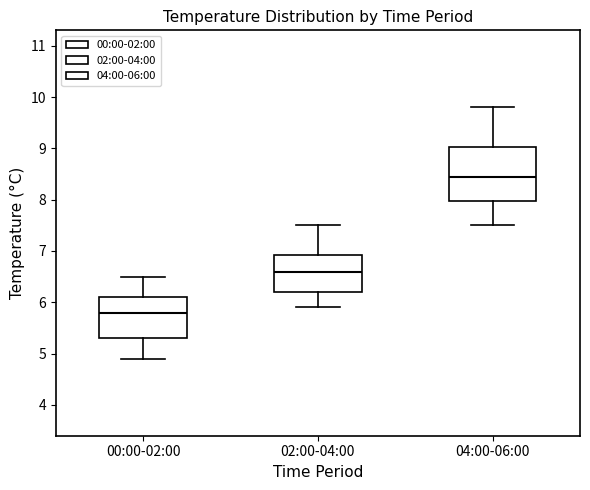

Which box's median line is the highest?

04:00-06:00